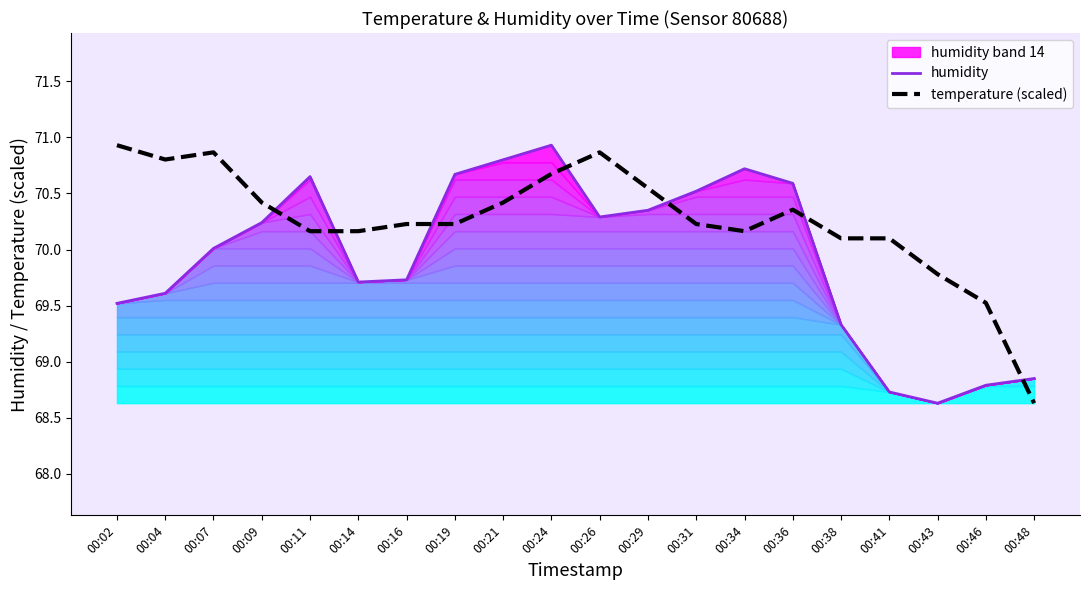

Reading left to right, extract all data points from this chart.

humidity: 69.5	69.6	70.0	70.2	70.7	69.7	69.7	70.7	70.8	70.9	70.3	70.3	70.5	70.7	70.6	69.3	68.7	68.6	68.8	68.8
temperature (scaled): 70.9	70.8	70.9	70.4	70.2	70.2	70.2	70.2	70.4	70.7	70.9	70.5	70.2	70.2	70.4	70.1	70.1	69.8	69.5	68.6